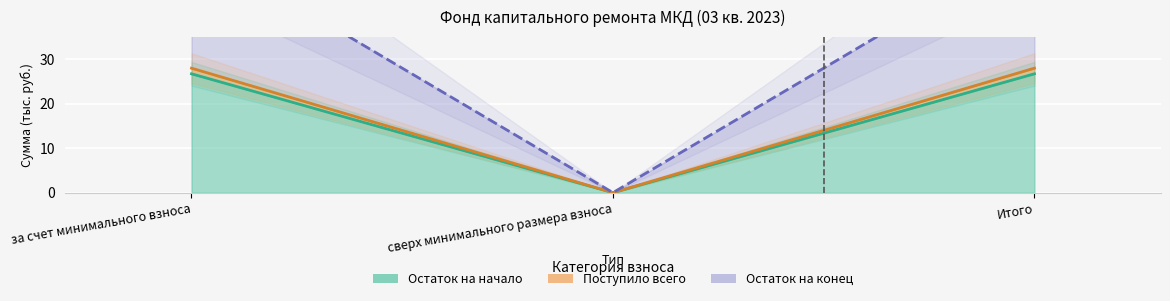

At how many categories does at least one series exceed 12?

2